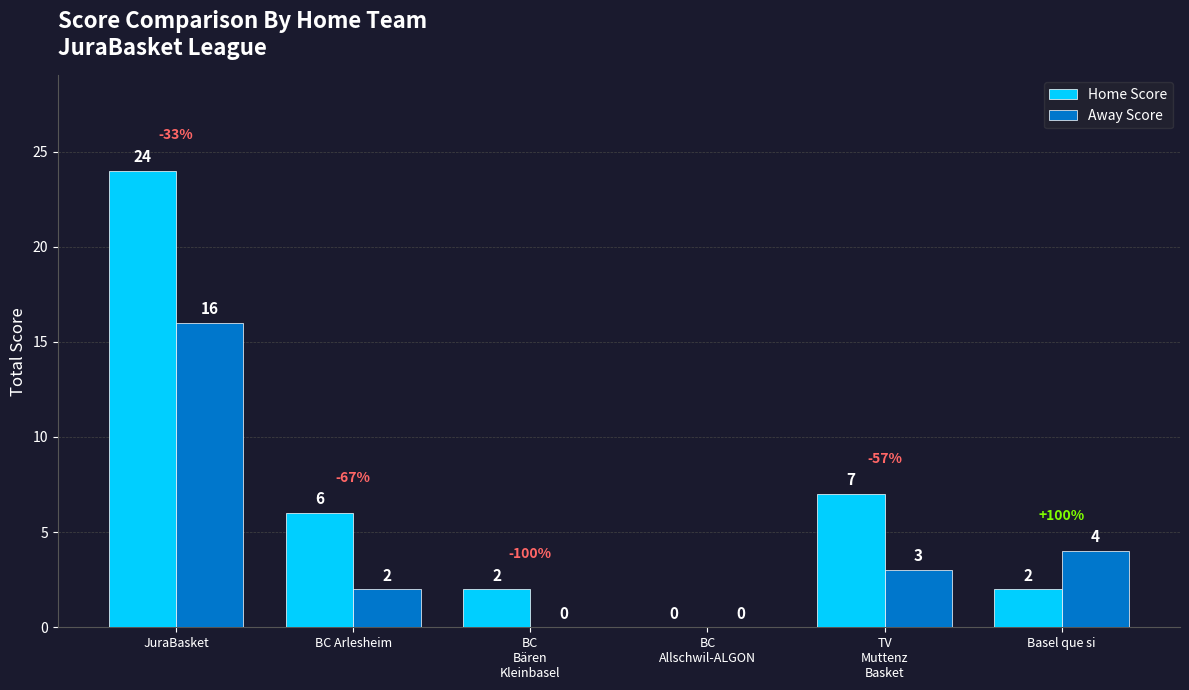

Reading left to right, transcribe all the data shown in this chart.

Home Score: JuraBasket=24	BC Arlesheim=6	BC
Bären
Kleinbasel=2	BC
Allschwil-ALGON=0	TV
Muttenz
Basket=7	Basel que si=2
Away Score: JuraBasket=16	BC Arlesheim=2	BC
Bären
Kleinbasel=0	BC
Allschwil-ALGON=0	TV
Muttenz
Basket=3	Basel que si=4